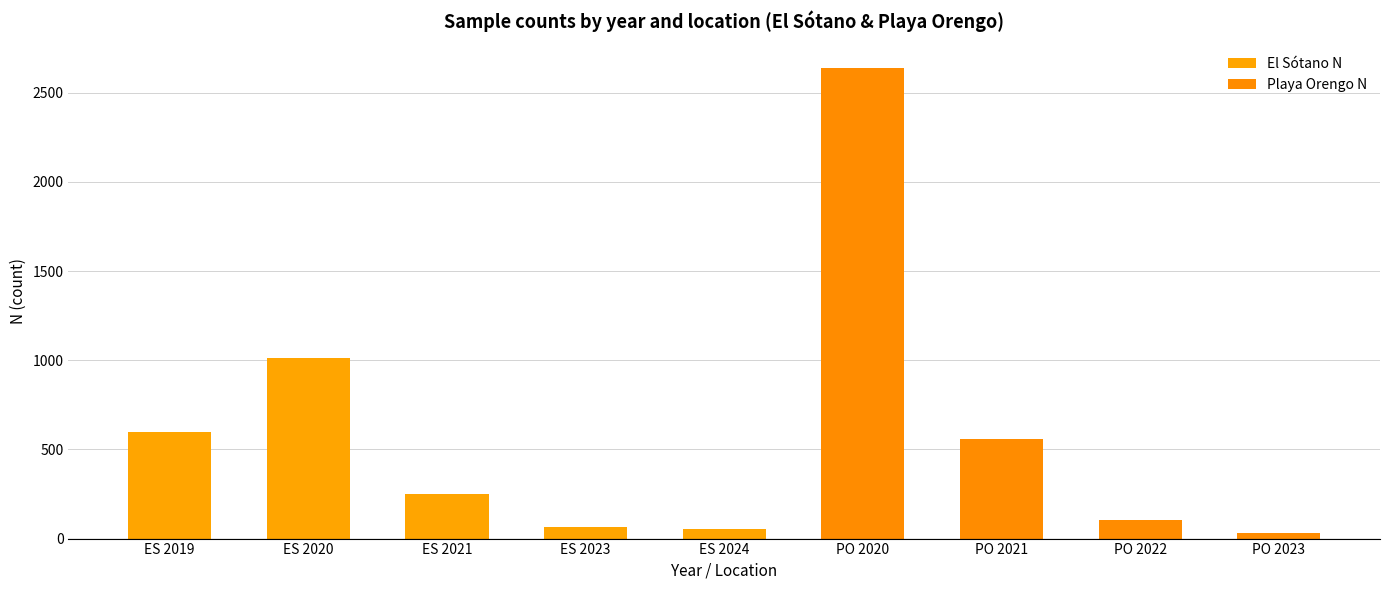

Where does the El Sotano N series first go above 56?

2019